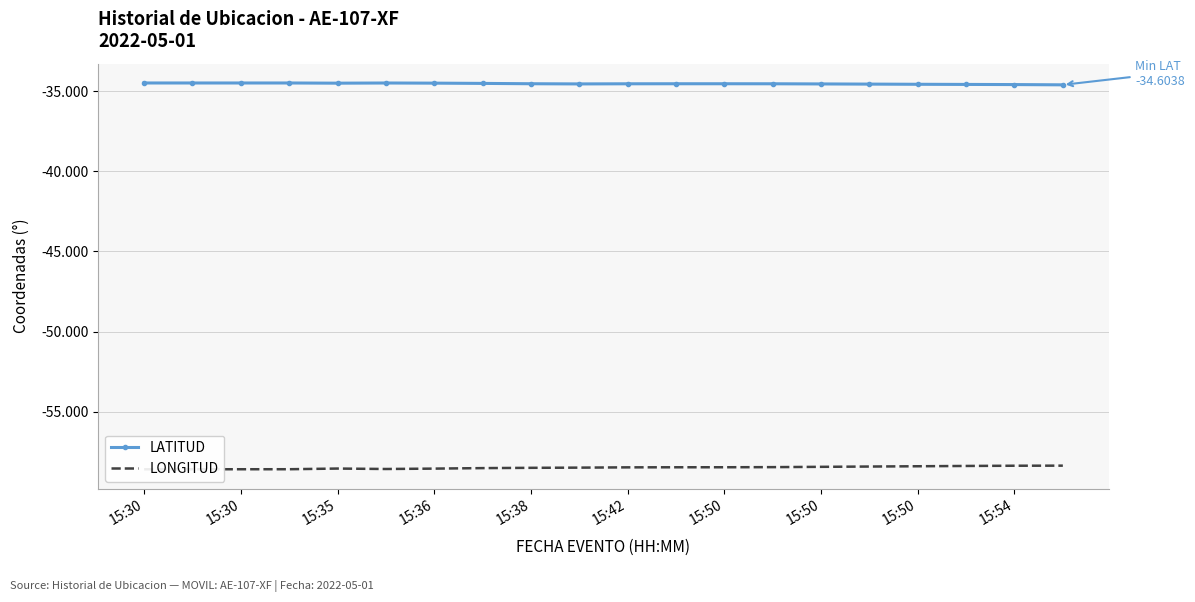

Is it true that LONGITUD equals -20.8 at 15:30?

False